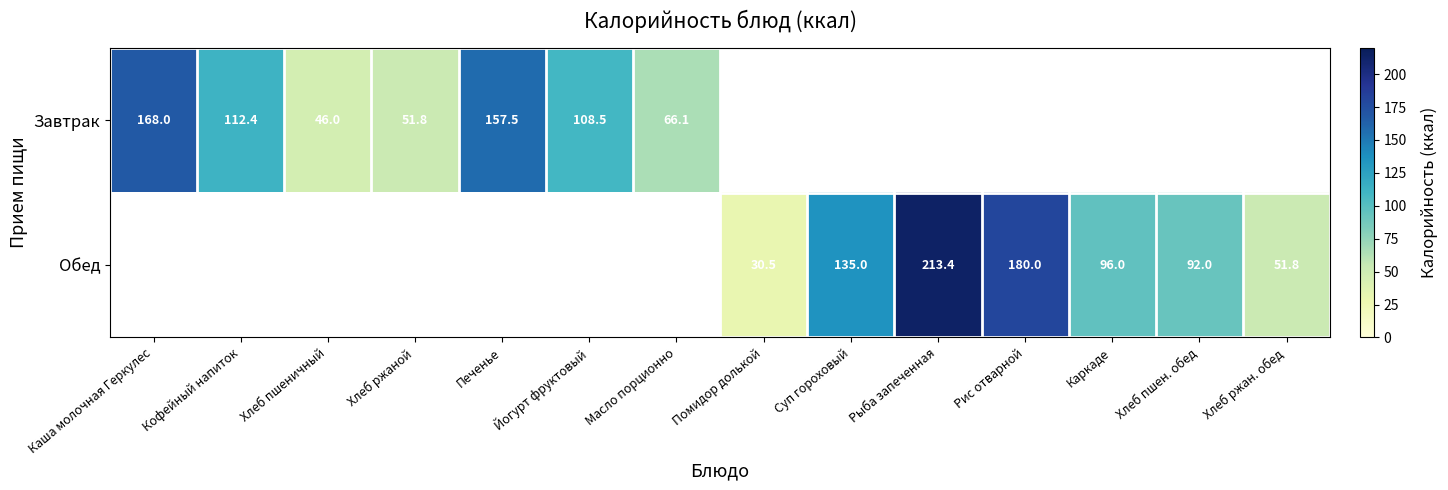

How many categories are shown in the chart?

14